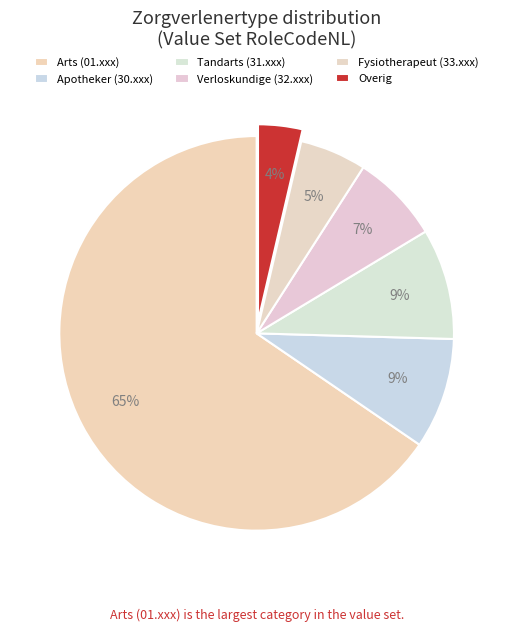

How many slices are in this pie chart?

6